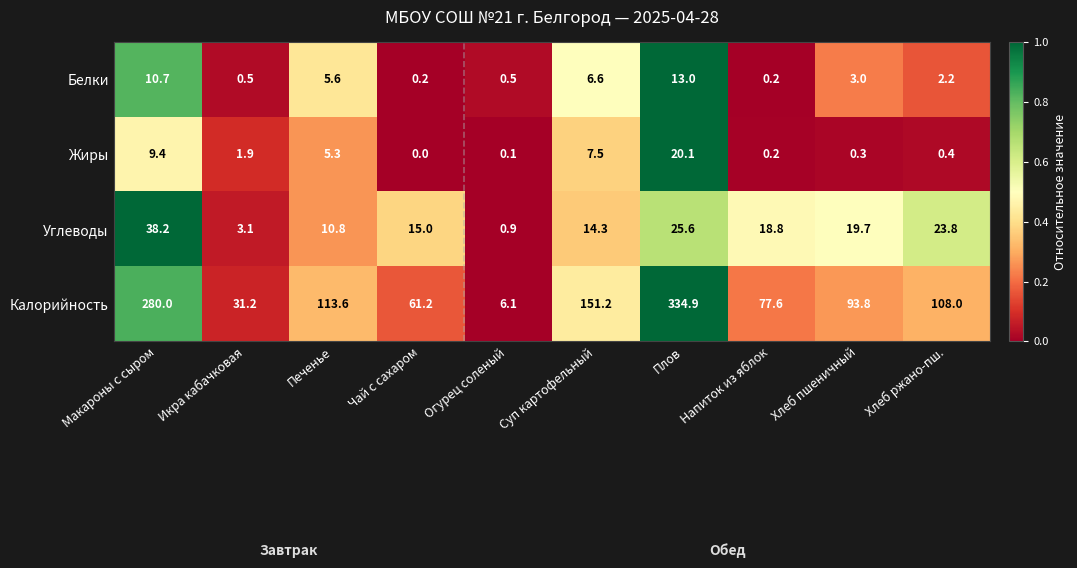

Is it true that Белки equals 0.5 at Икра кабачковая?

True